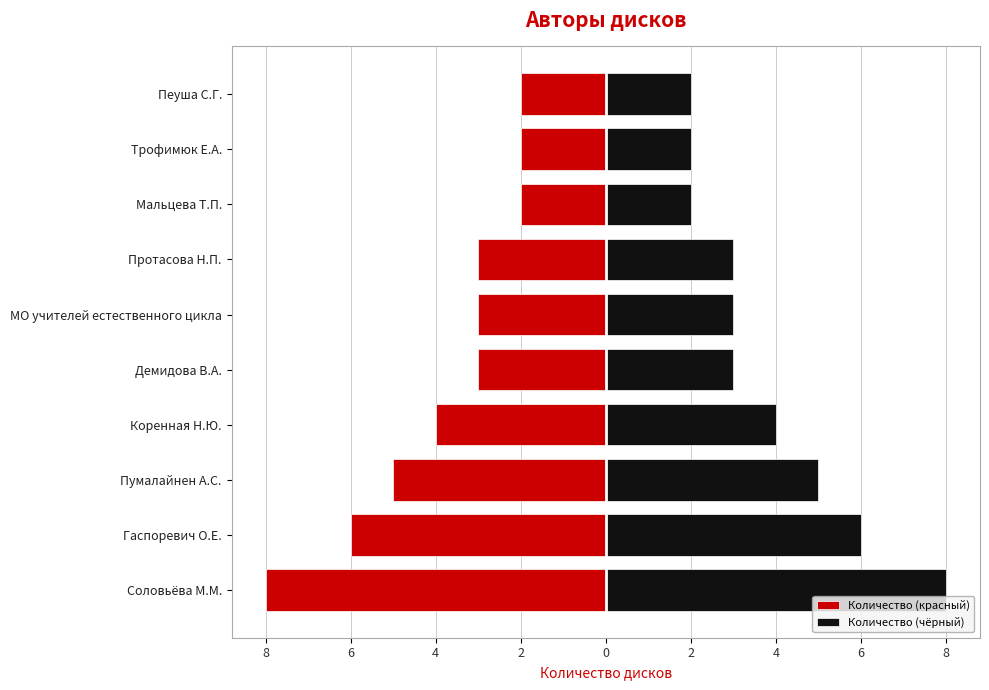

What is the difference between the highest and lowest values at 6?

12